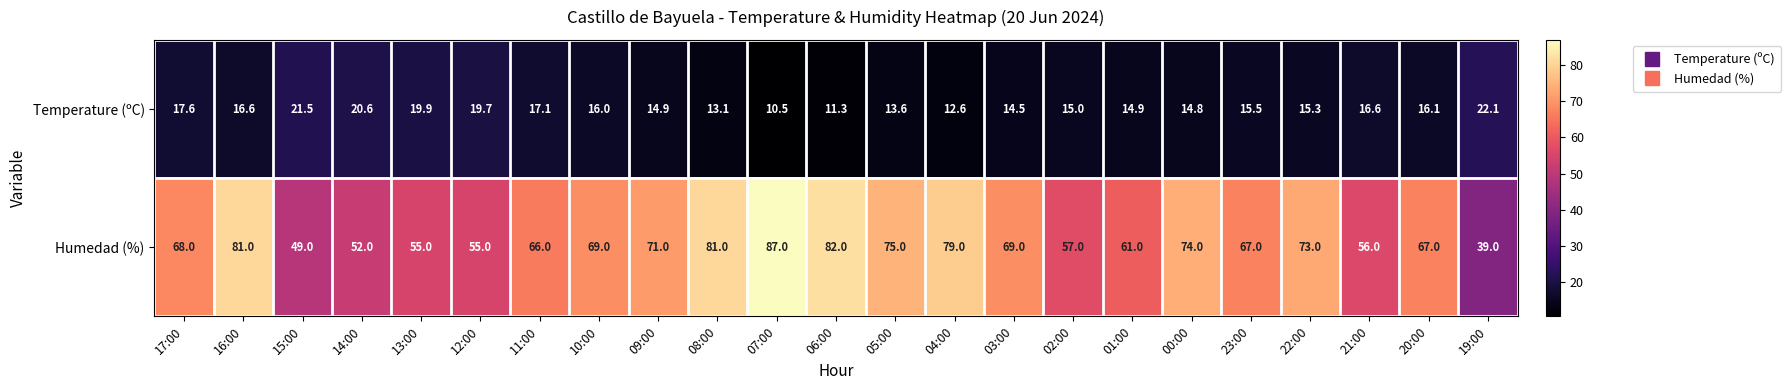

Rank the series by their maximum value, from lowest to highest.

Temperature (ºC), Humedad (%)